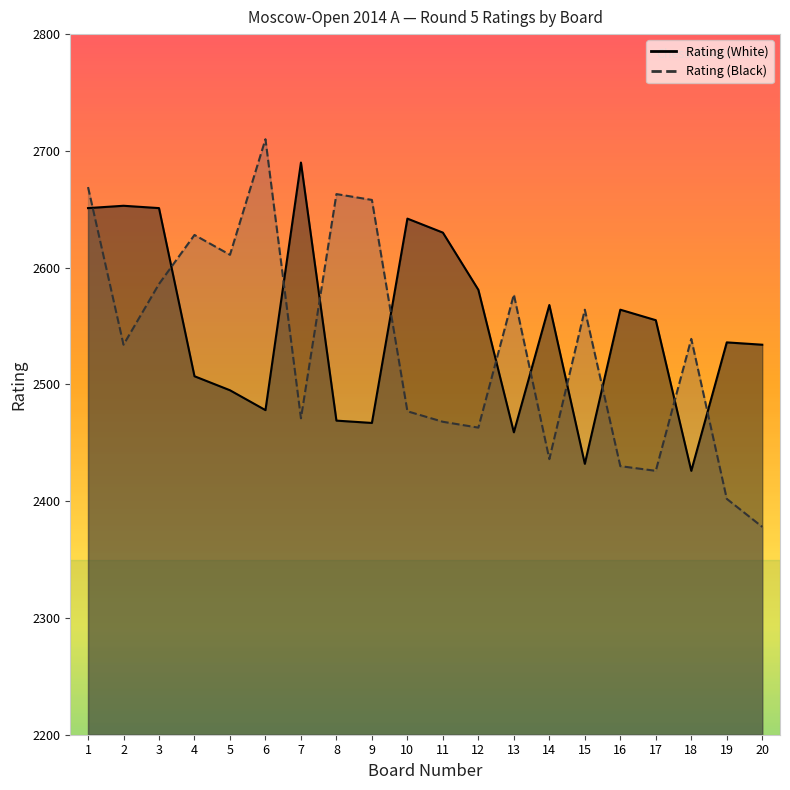

What is the sum of the Rating (White) values at 12 and 19?

5117